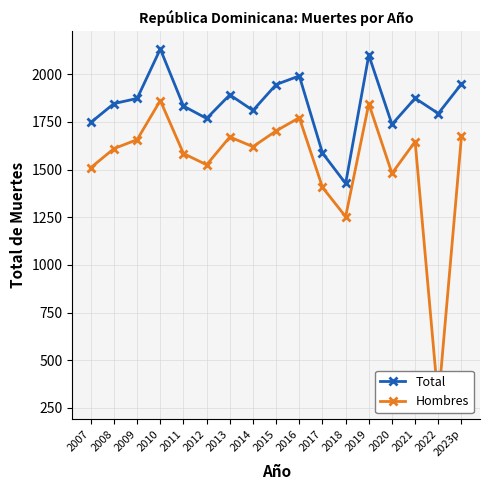

Reading left to right, list all the values displayed in this chart.

Total: 1747	1846	1873	2132	1833	1768	1892	1810	1946	1991	1587	1427	2100	1737	1874	1794	1949
Hombres: 1510	1610	1657	1862	1584	1525	1671	1620	1703	1772	1407	1253	1845	1480	1647	283	1674